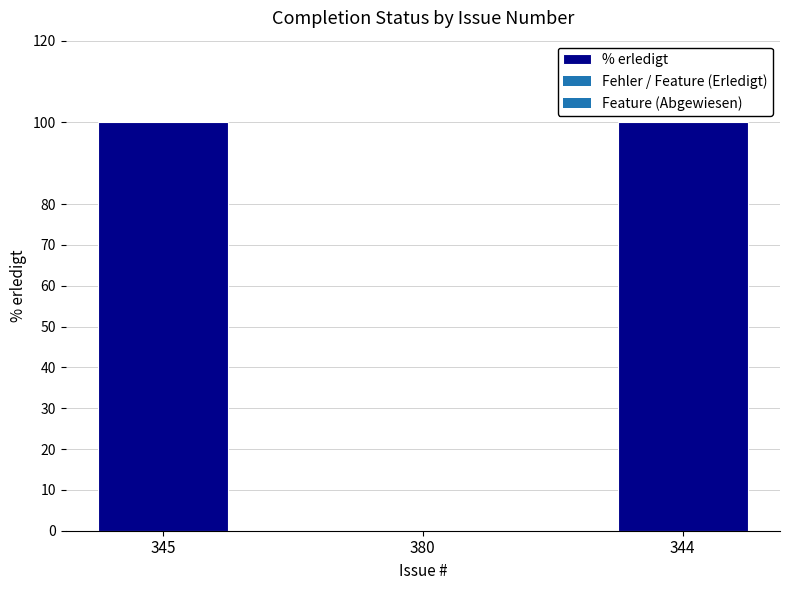

What is the sum of the values at 345 and 344?

200